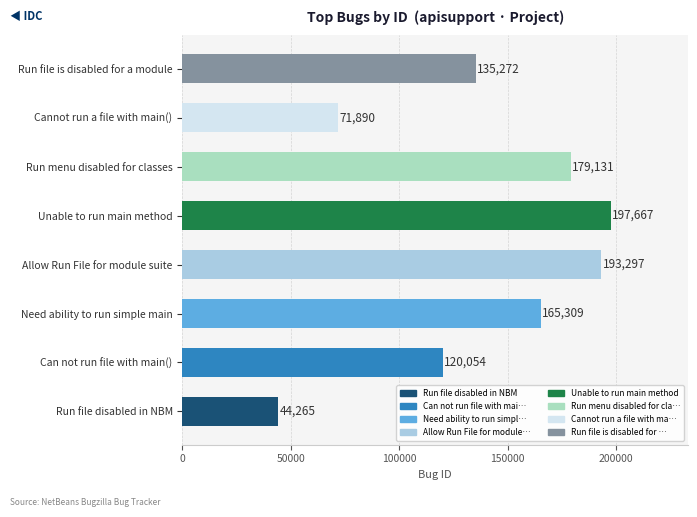

What is the difference between the second highest and second lowest values?

121407